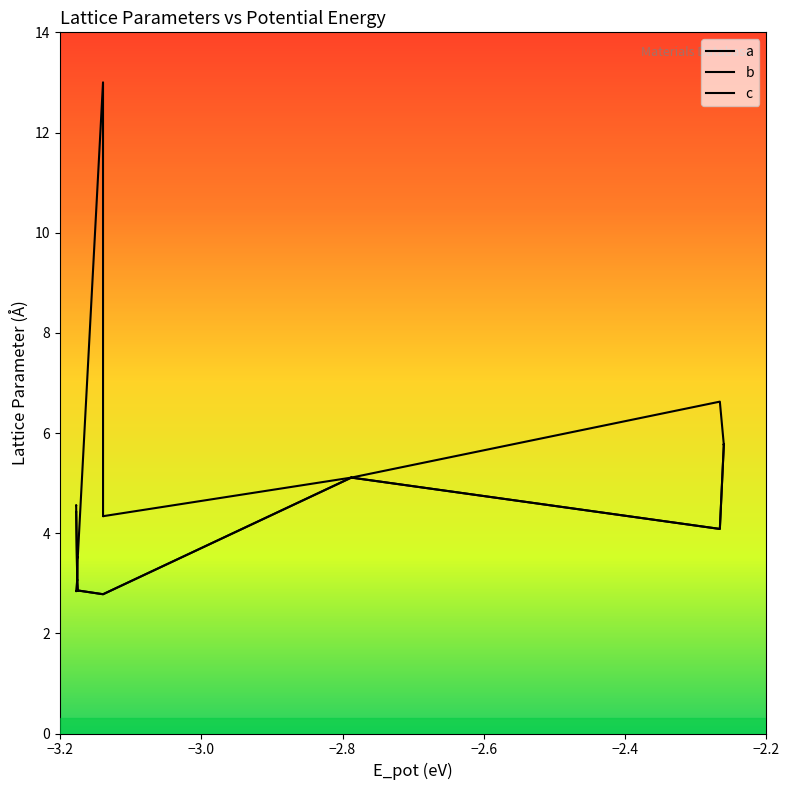

True or false: a and b intersect in this chart.

False